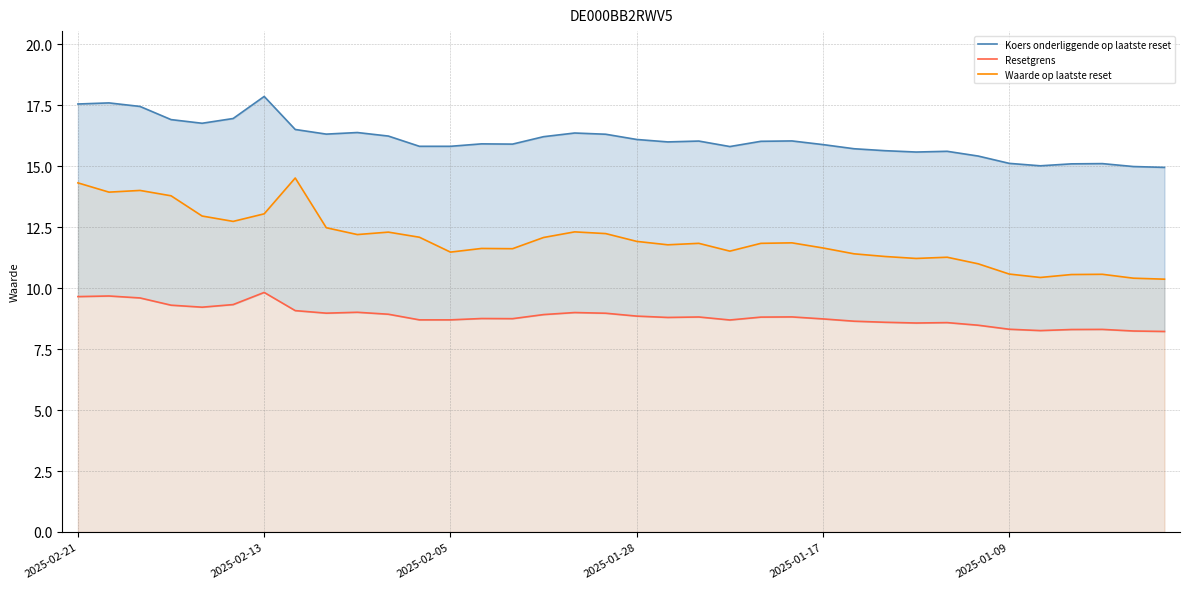

Rank the series by their average value, from highest to lowest.

Koers onderliggende op laatste reset, Waarde op laatste reset, Resetgrens